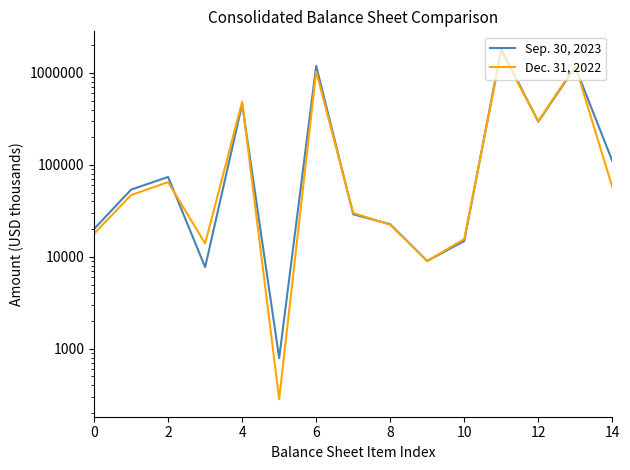

True or false: Dec. 31, 2022 has more than 0 interior local peaks.

True